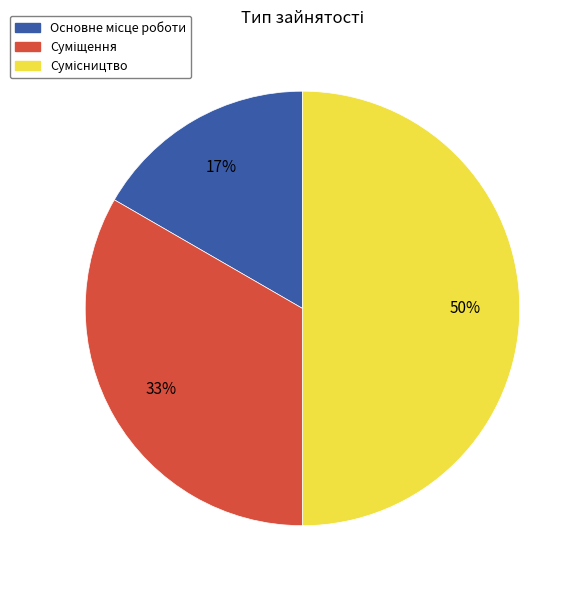

To the nearest percent, what is the average slice percentage?

33%